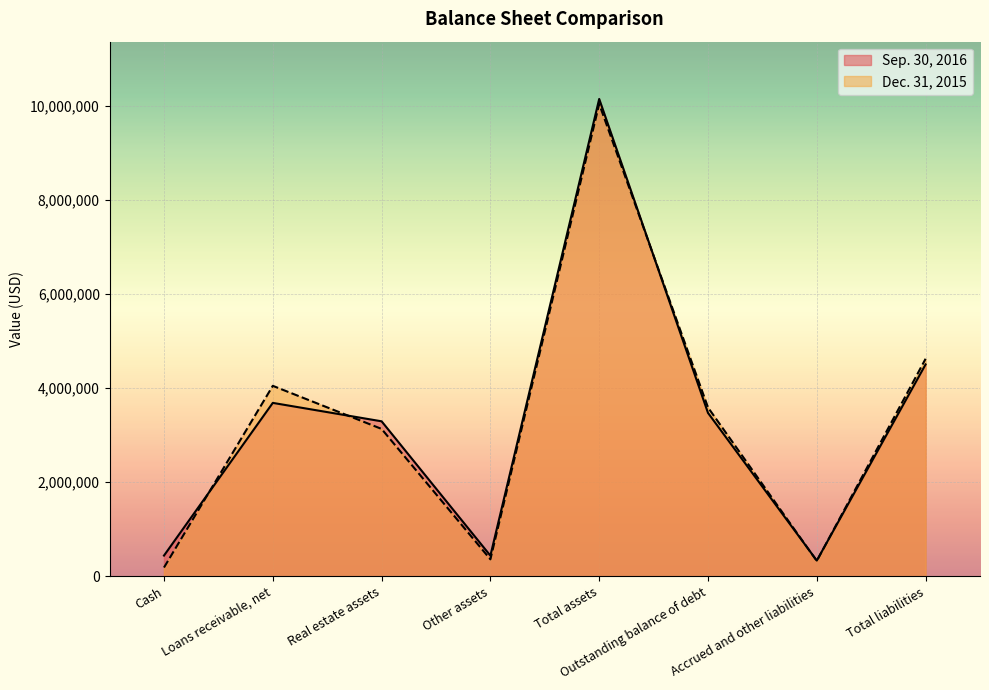

Is the value of Dec. 31, 2015 at Other assets greater than the value of Sep. 30, 2016 at Real estate assets?

No